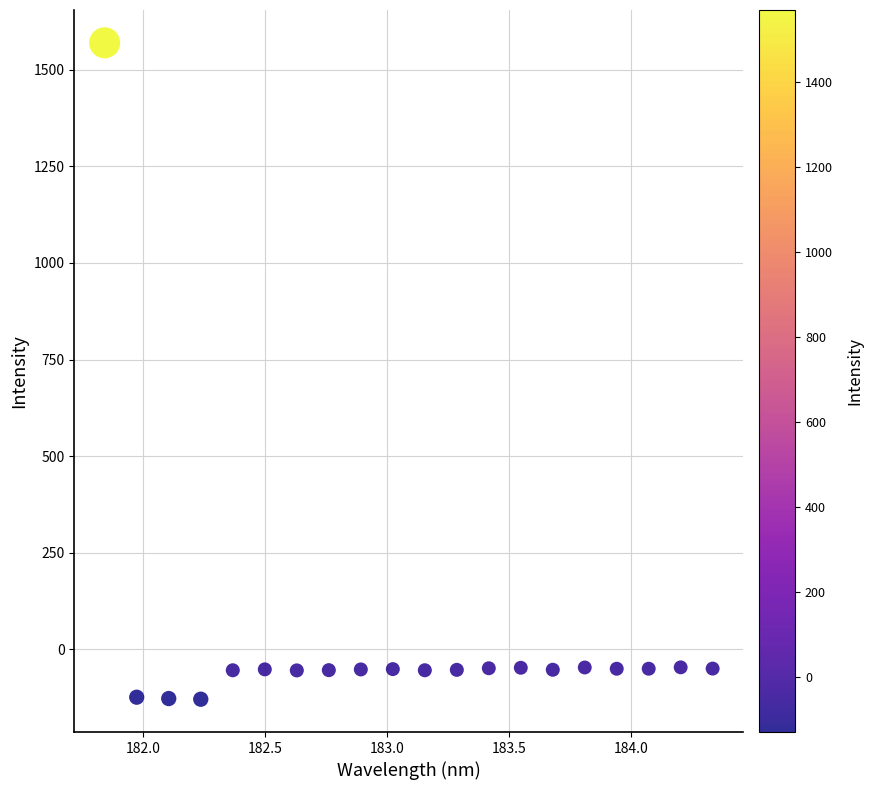

What is the range of X values (max minus min)?

2.5